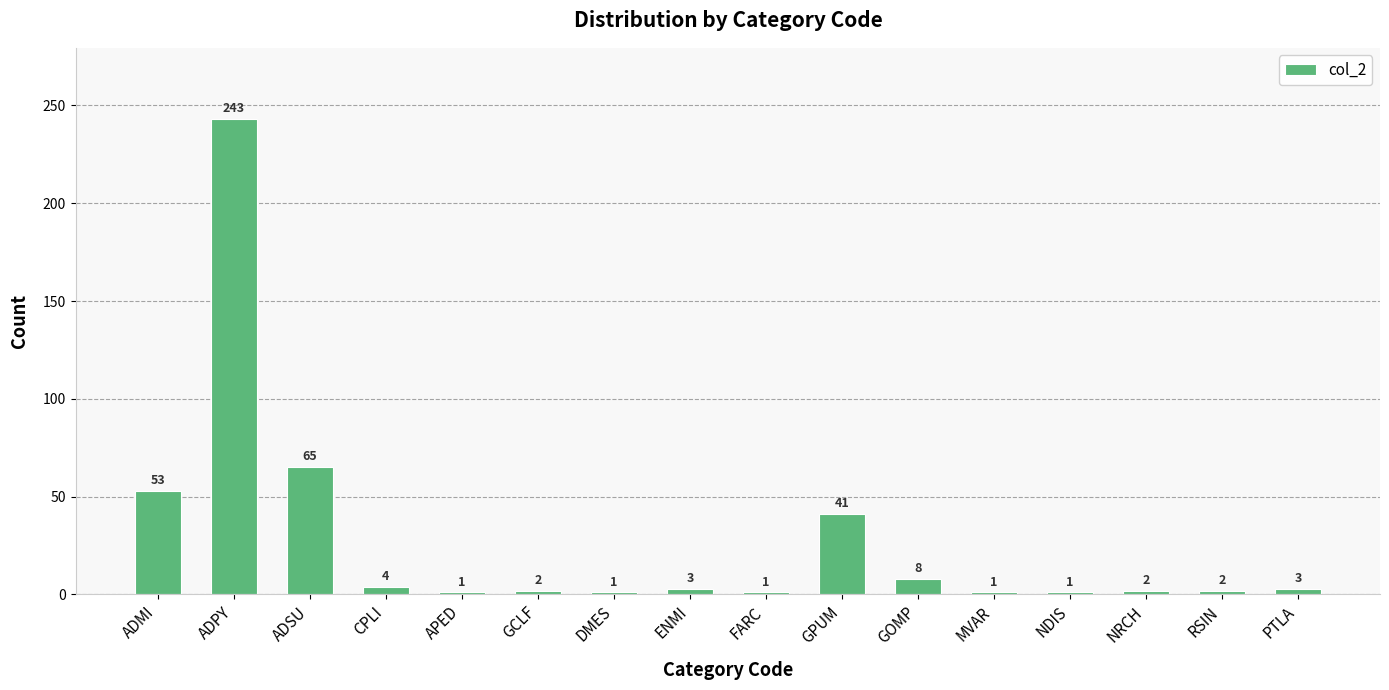

Approximately how many times larger is the value at ADMI compared to GCLF?

26.5